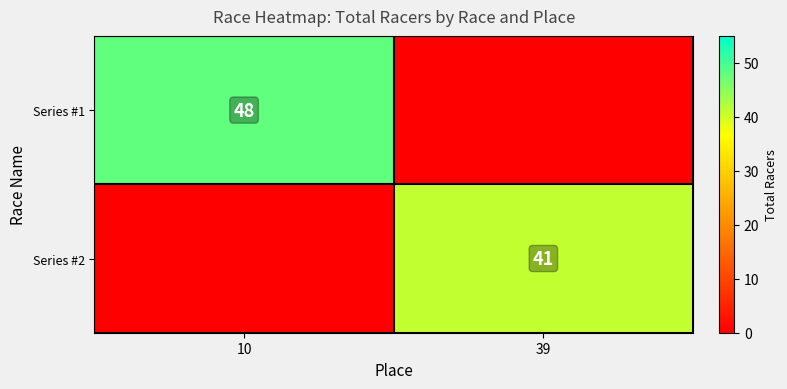

Between 39 and 10, which is larger?

10